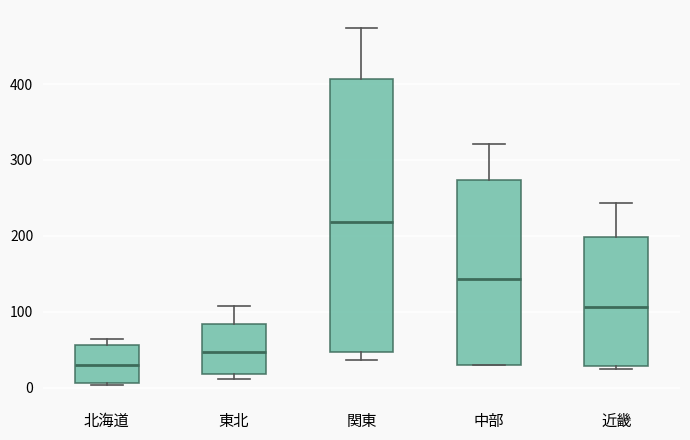

Which box's median line is the lowest?

北海道